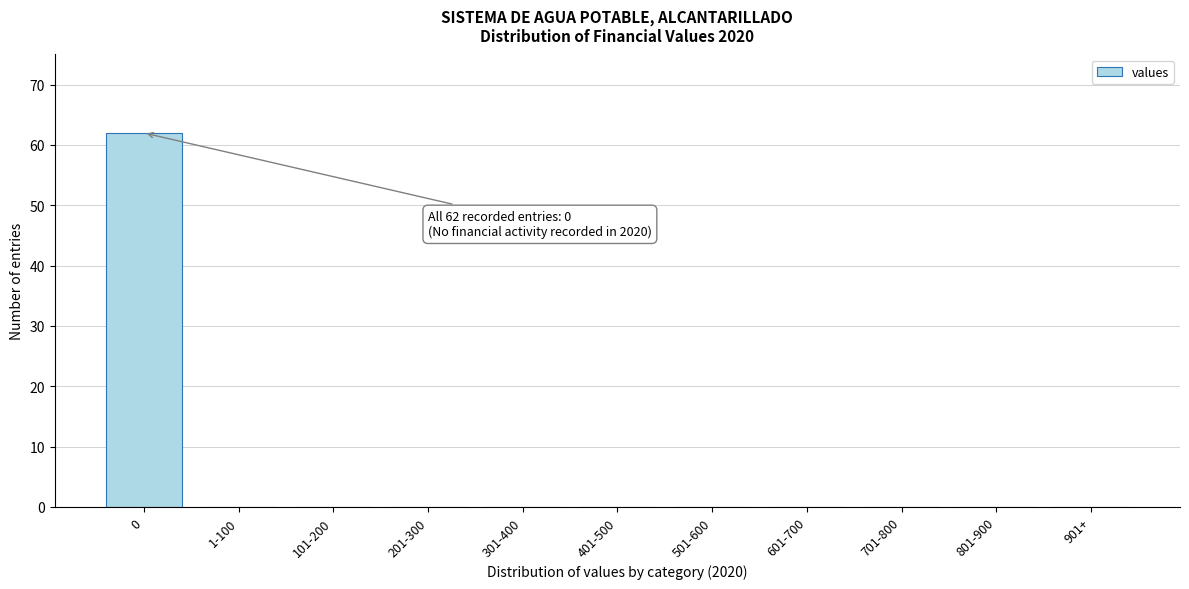

Reading right to left, transcribe all the data shown in this chart.

901+=0	801-900=0	701-800=0	601-700=0	501-600=0	401-500=0	301-400=0	201-300=0	101-200=0	1-100=0	0=62